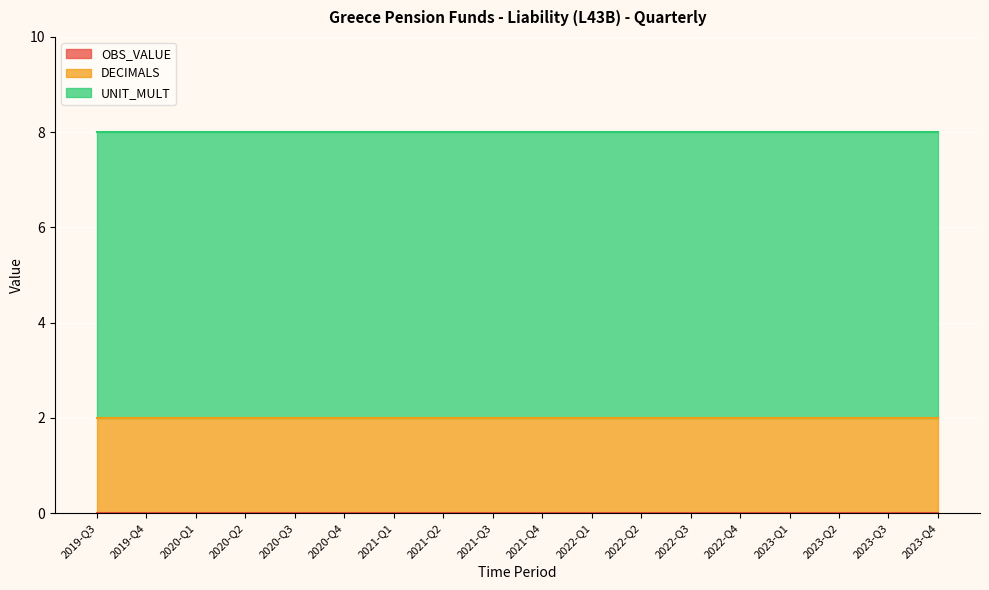

What value does the DECIMALS series have at 2021-Q4?

2